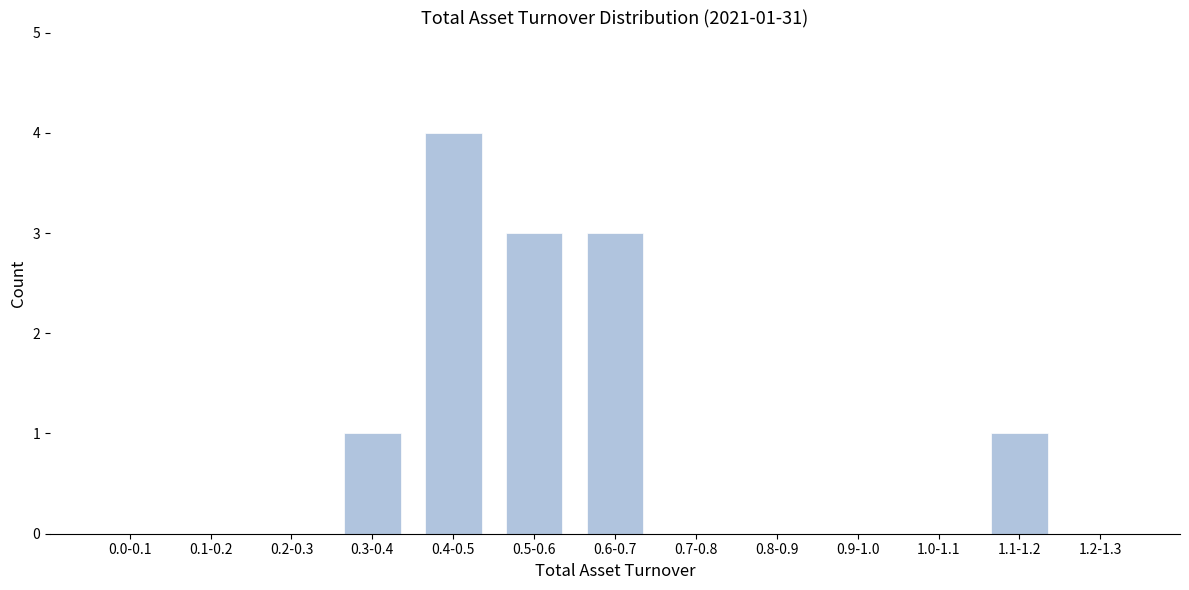

Reading left to right, extract all data points from this chart.

0.0-0.1=0	0.1-0.2=0	0.2-0.3=0	0.3-0.4=1	0.4-0.5=4	0.5-0.6=3	0.6-0.7=3	0.7-0.8=0	0.8-0.9=0	0.9-1.0=0	1.0-1.1=0	1.1-1.2=1	1.2-1.3=0